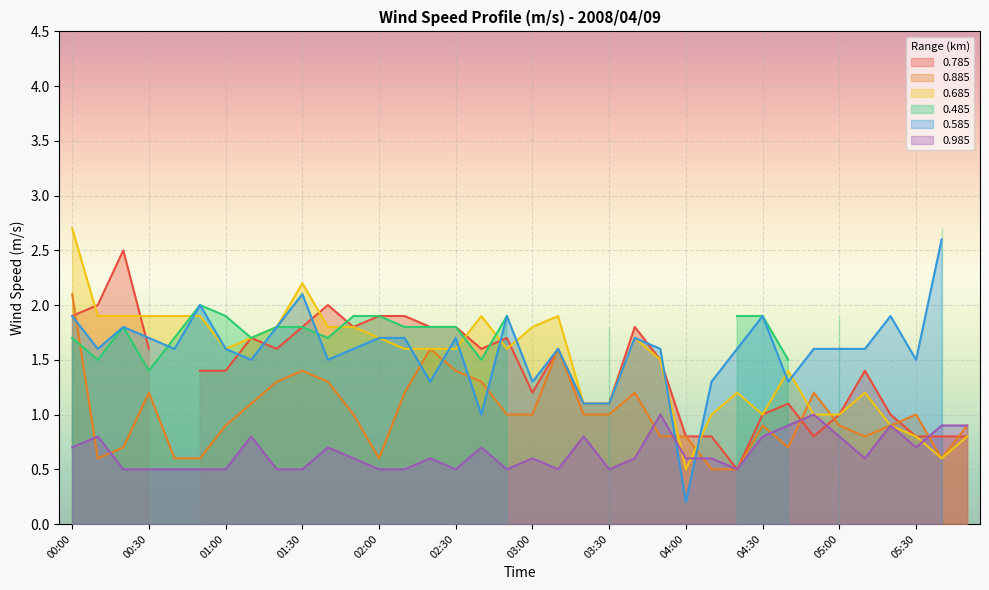

Which category has the highest value in the 0.885 series?

00:00